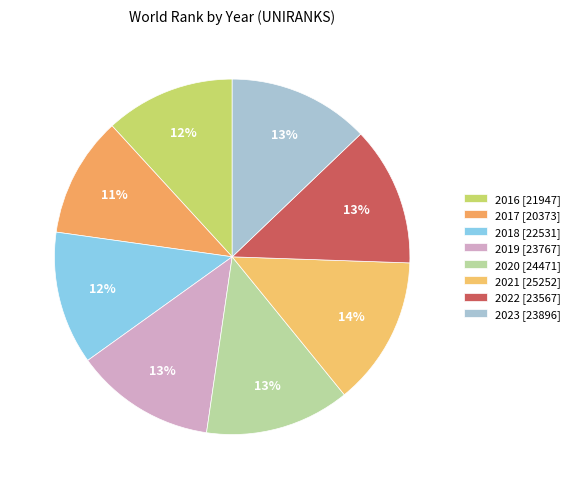

How many segments does this pie chart have?

8